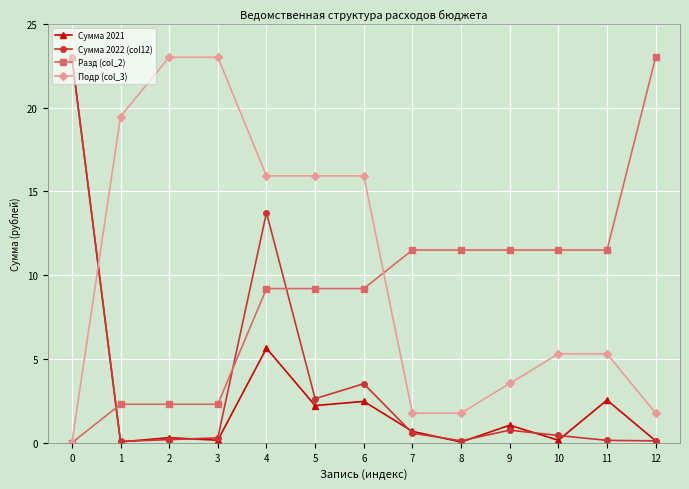

The value of Разд (col_2) at 2 is 4.1. True or false?

False